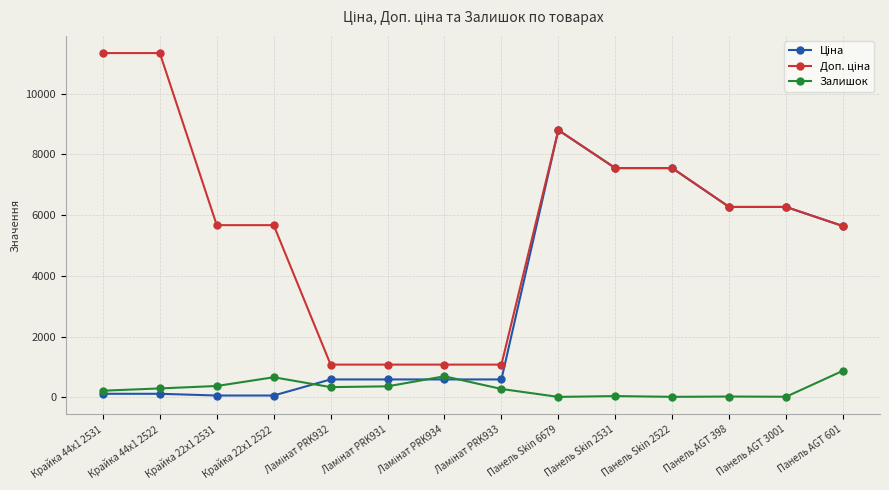

What is the label of the 6th point from the right?

Панель Skin 6679